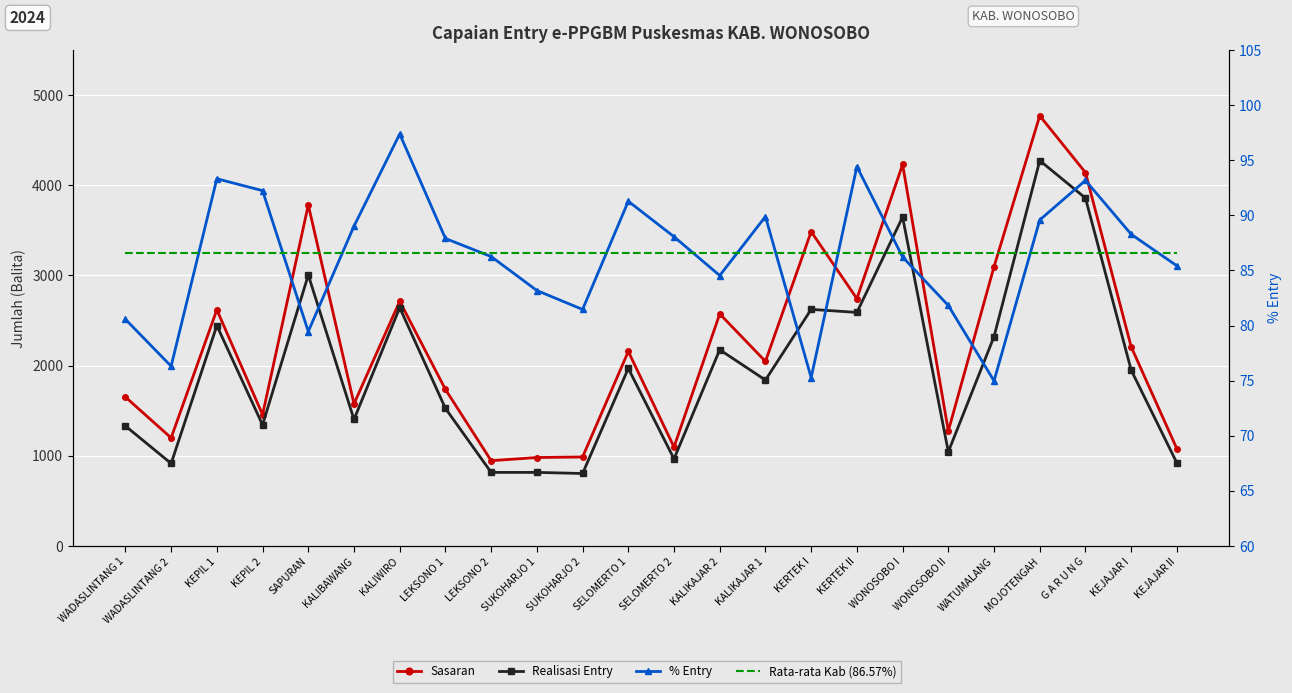

The value of Sasaran at WONOSOBO II is 2184.6. True or false?

False